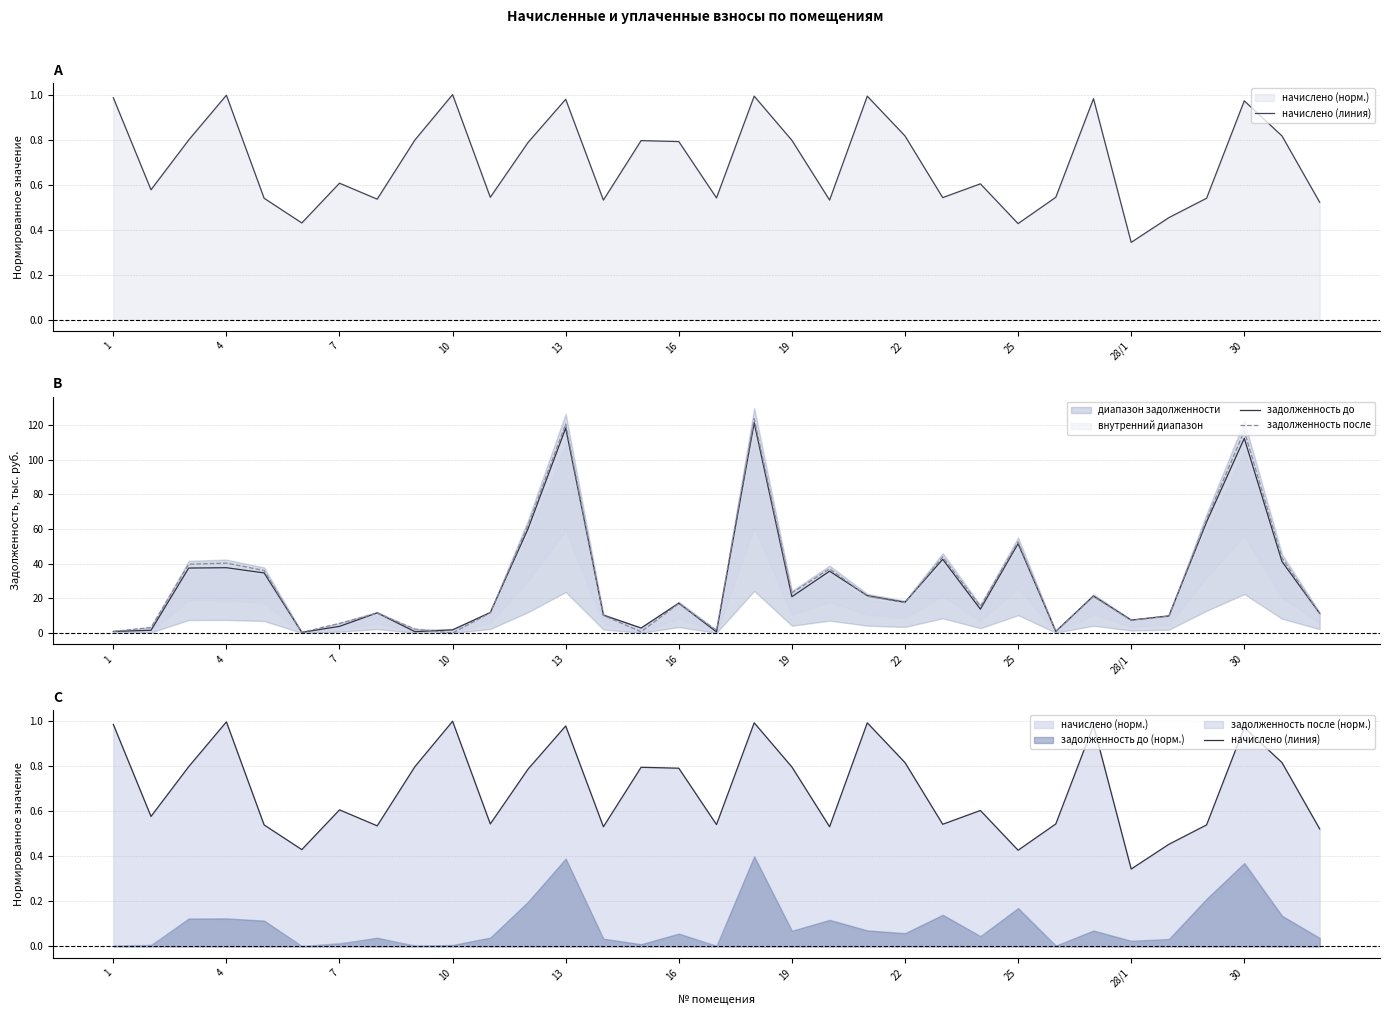

The value of задолженность до at 7 is 3.8. True or false?

True